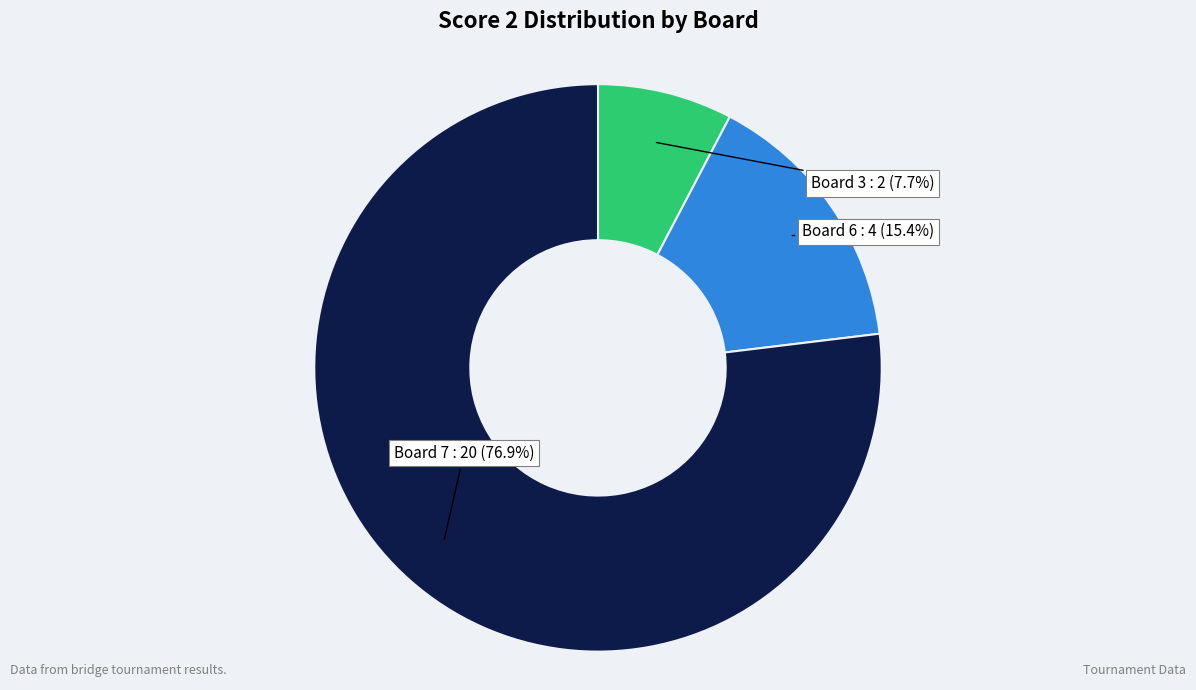

Does any single category account for the majority?

Yes